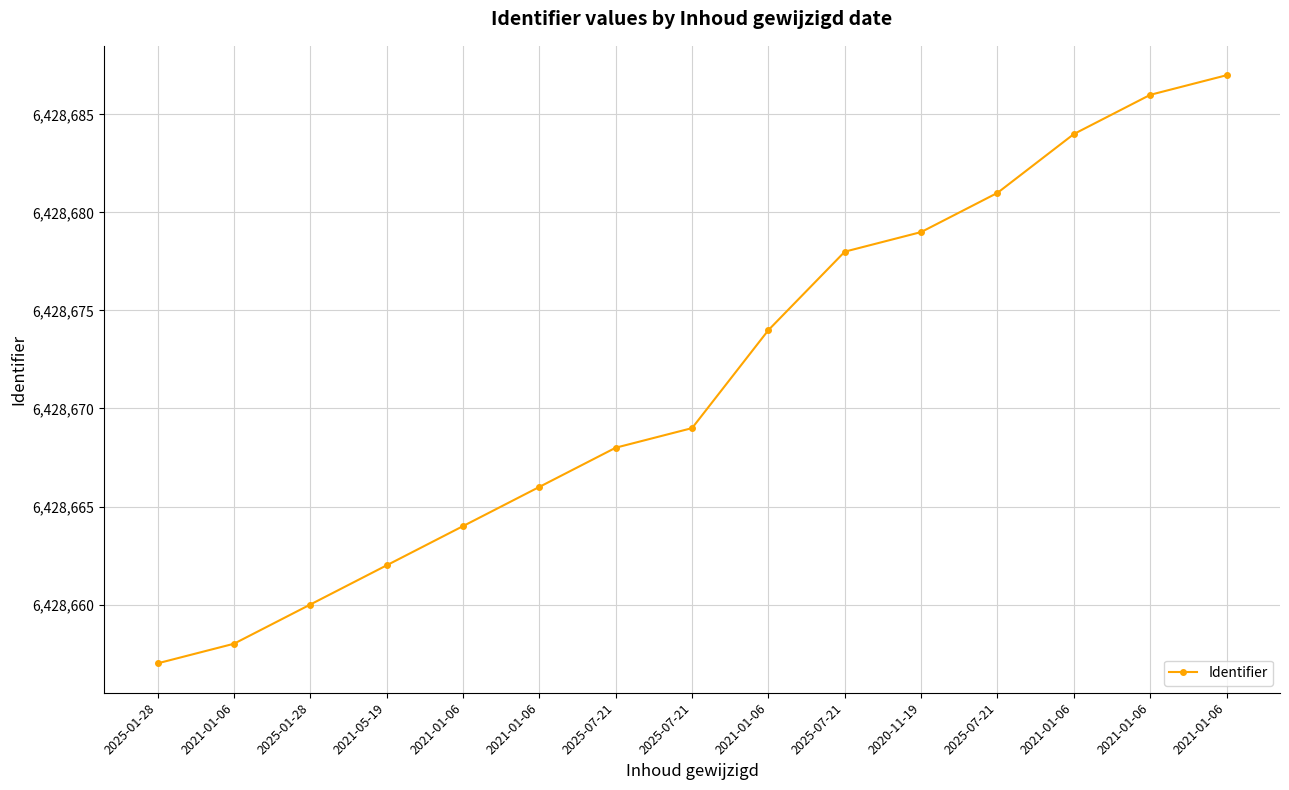

How many distinct data groups are displayed?

1